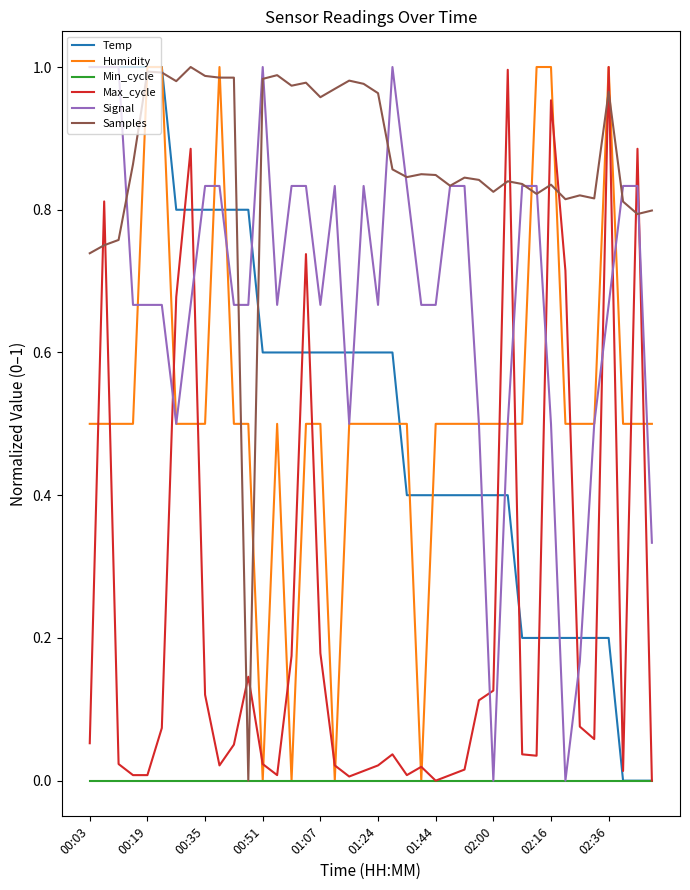

Which series has the largest total across all categories?

Samples